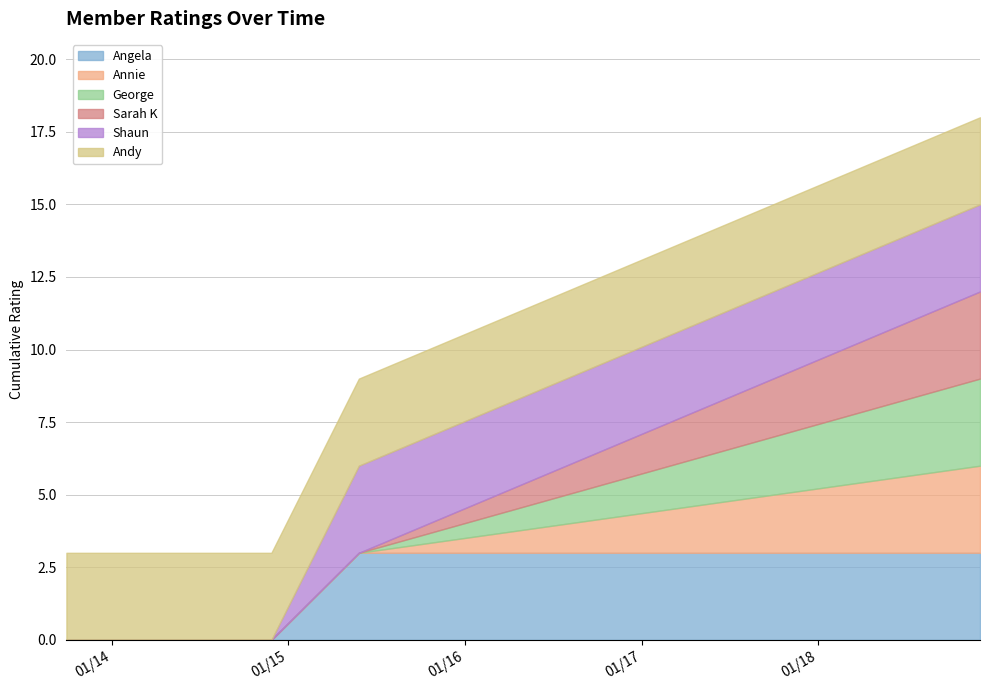

True or false: Andy has more than 0 points higher than both neighbors.

False